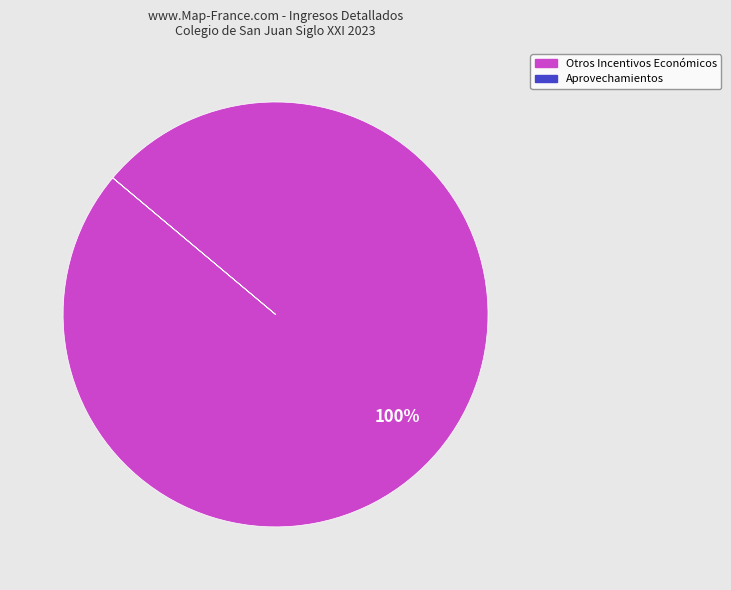

To the nearest percent, what is the average slice percentage?

50%